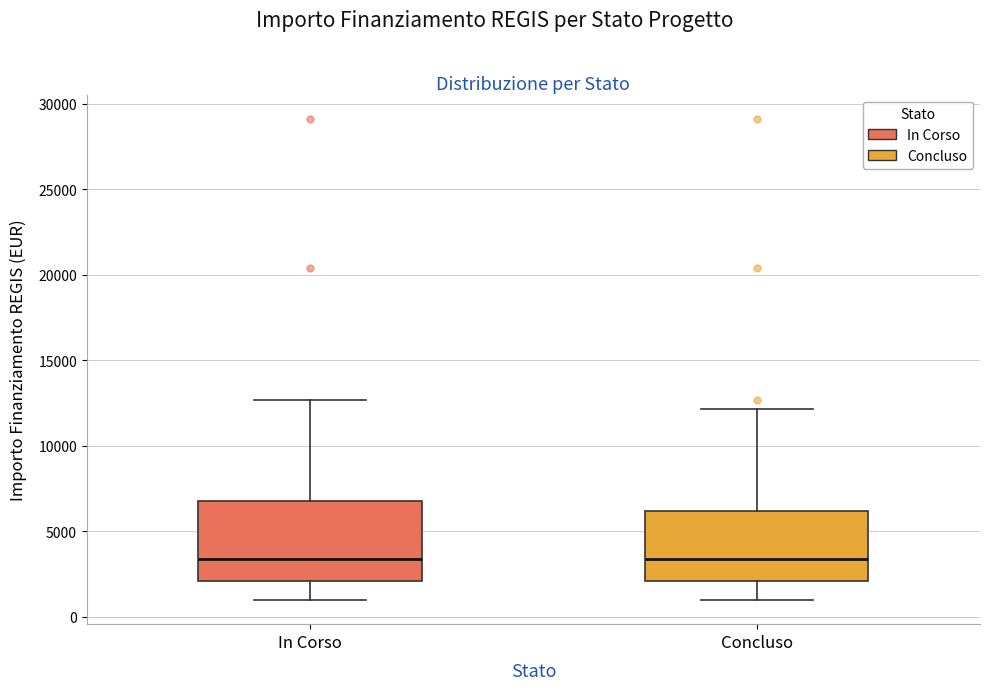

Which box is the tallest, from its lower edge to its upper edge?

In Corso